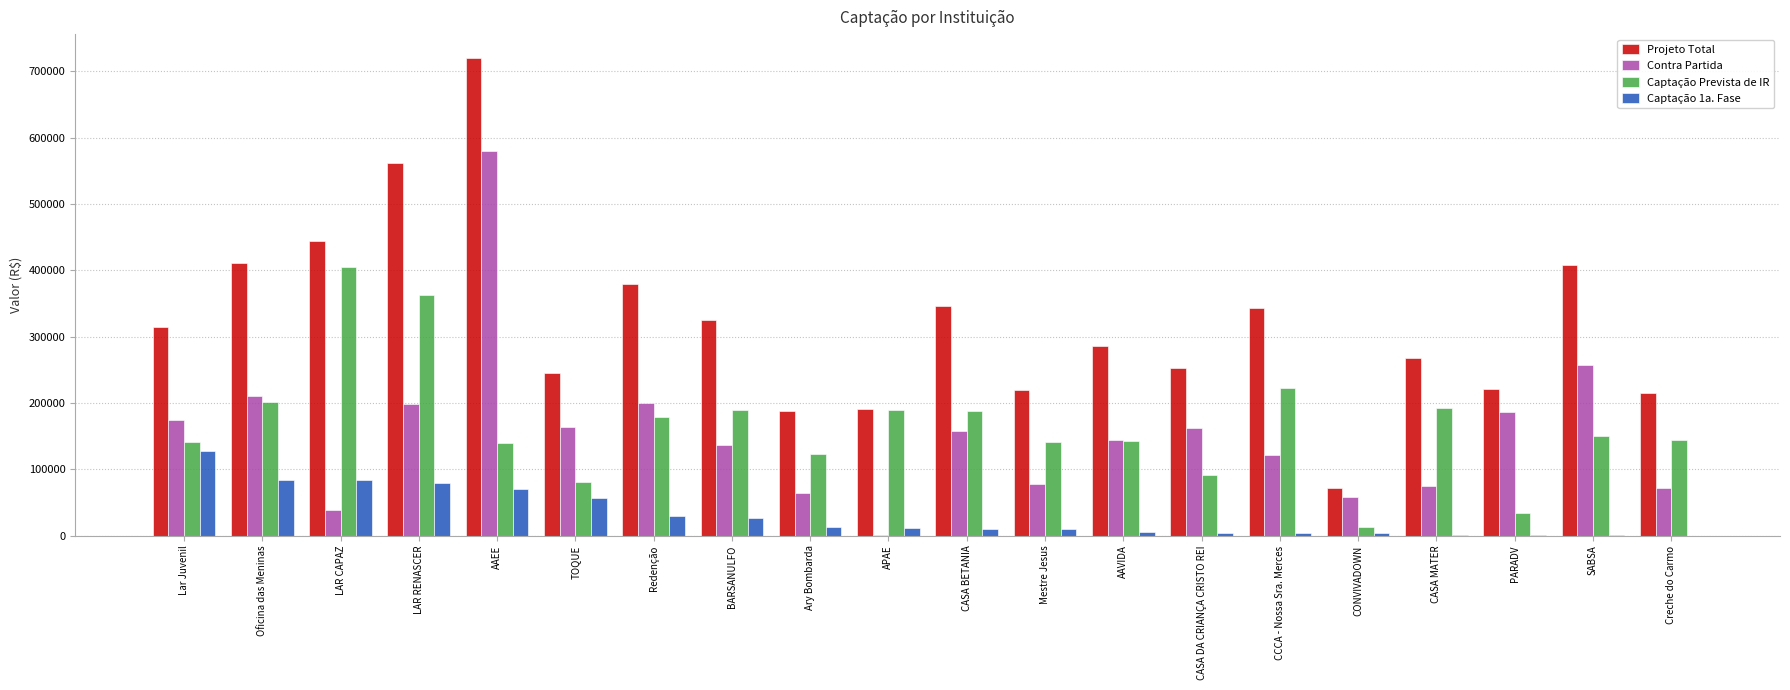

The value of Contra Partida at AAEE is 579838.0. True or false?

True